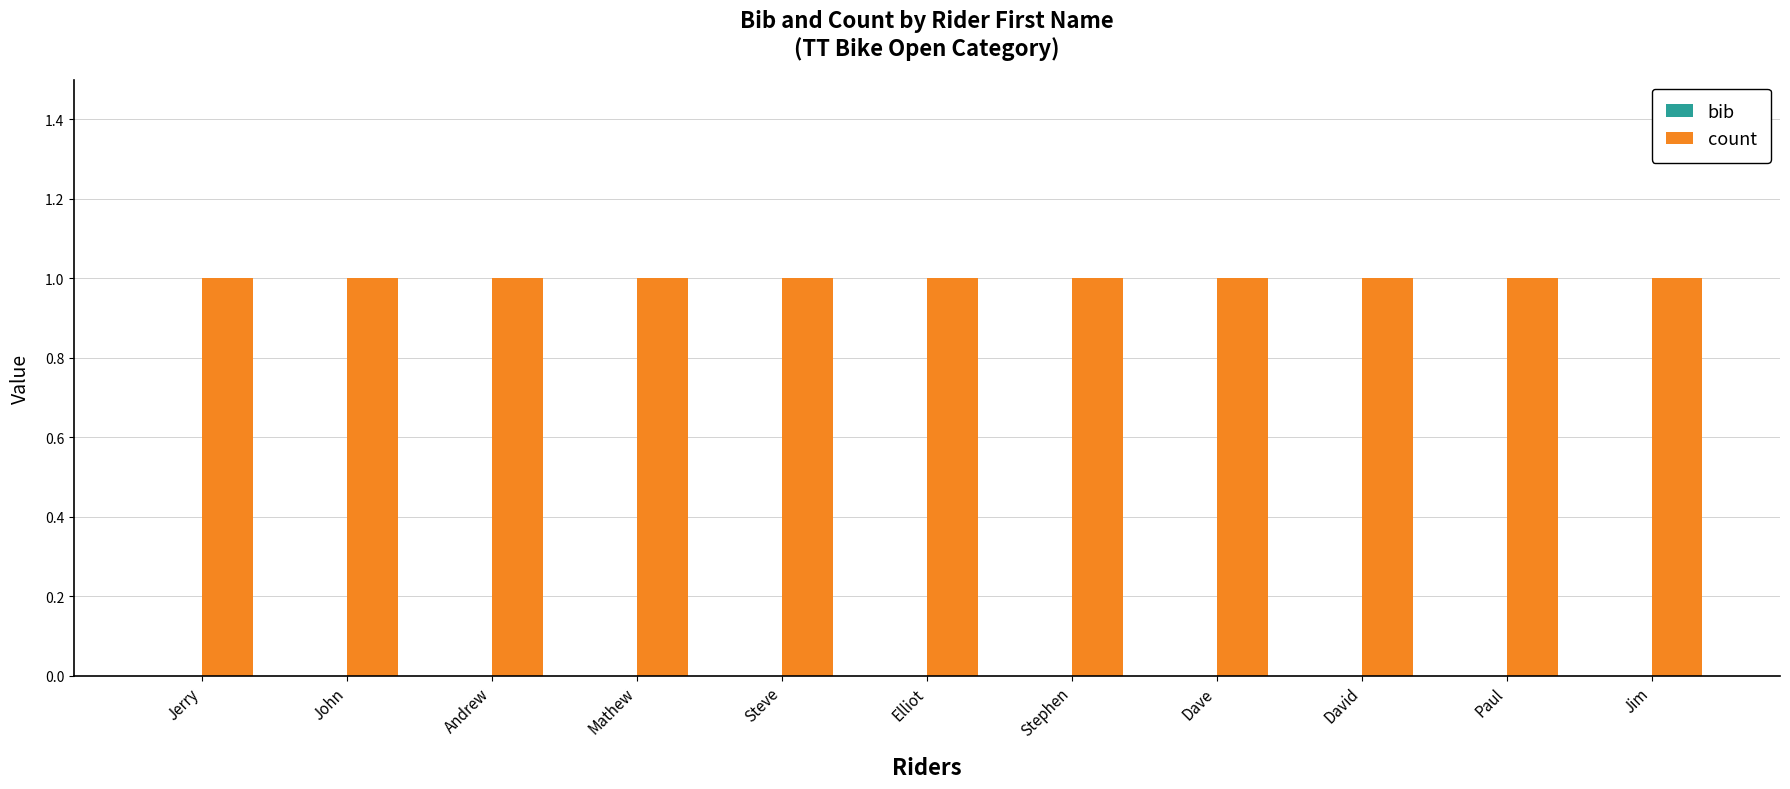

Reading left to right, list all the values displayed in this chart.

bib: Jerry=0	John=0	Andrew=0	Mathew=0	Steve=0	Elliot=0	Stephen=0	Dave=0	David=0	Paul=0	Jim=0
count: Jerry=1	John=1	Andrew=1	Mathew=1	Steve=1	Elliot=1	Stephen=1	Dave=1	David=1	Paul=1	Jim=1